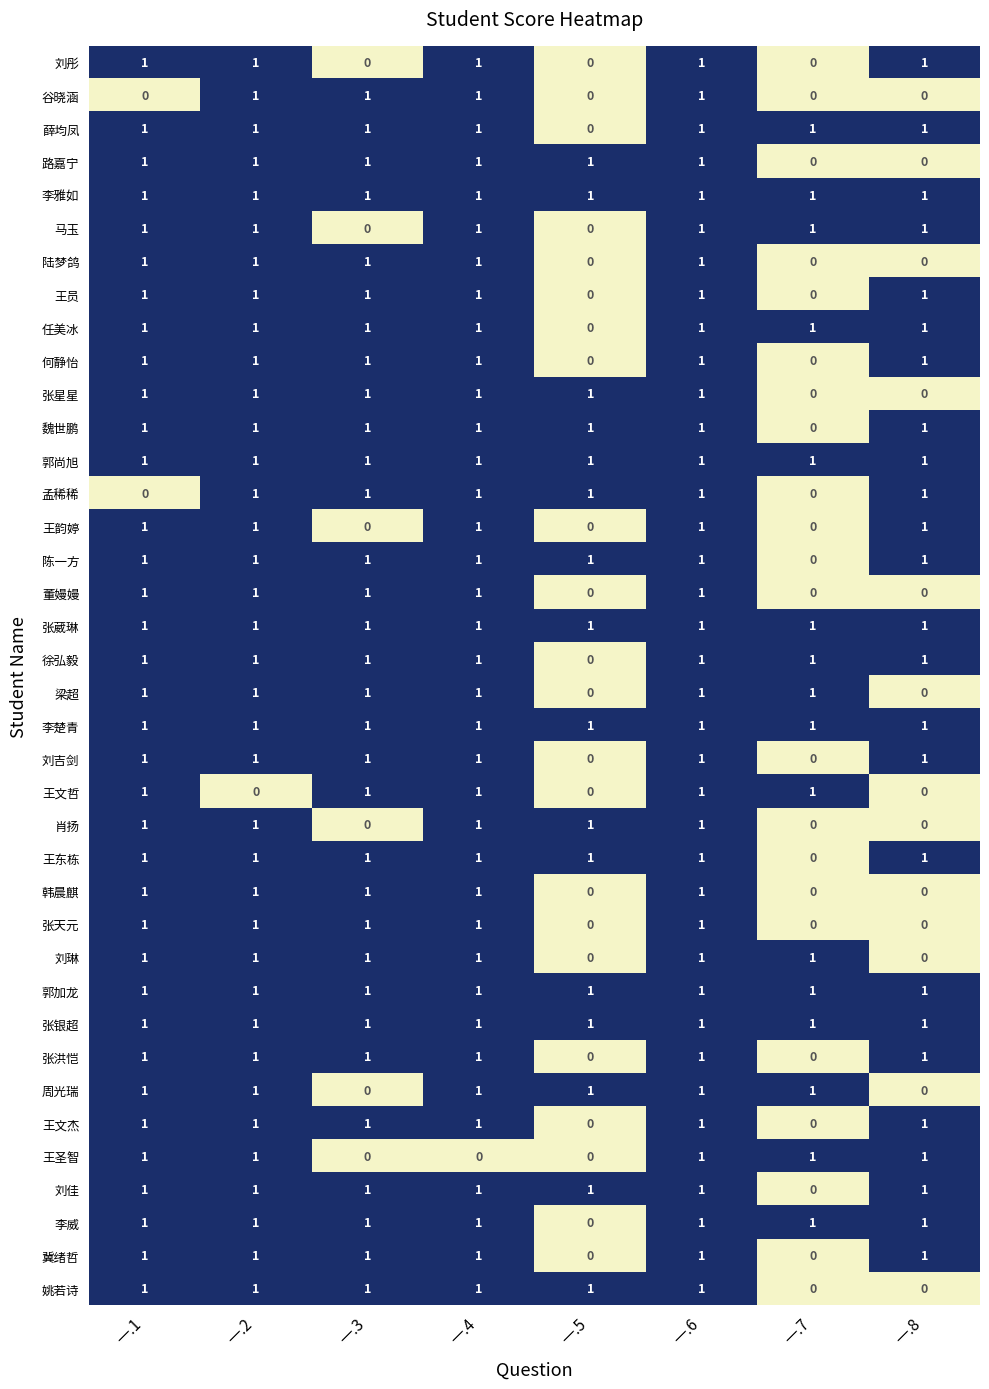

At which category is the sum across all series the highest?

一.6